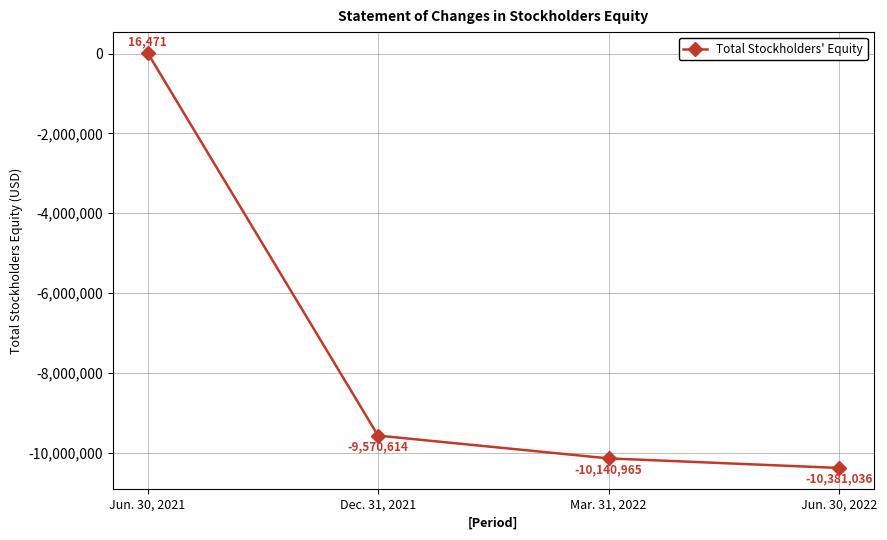

What is the label of the 4th point from the left?

Jun. 30, 2022